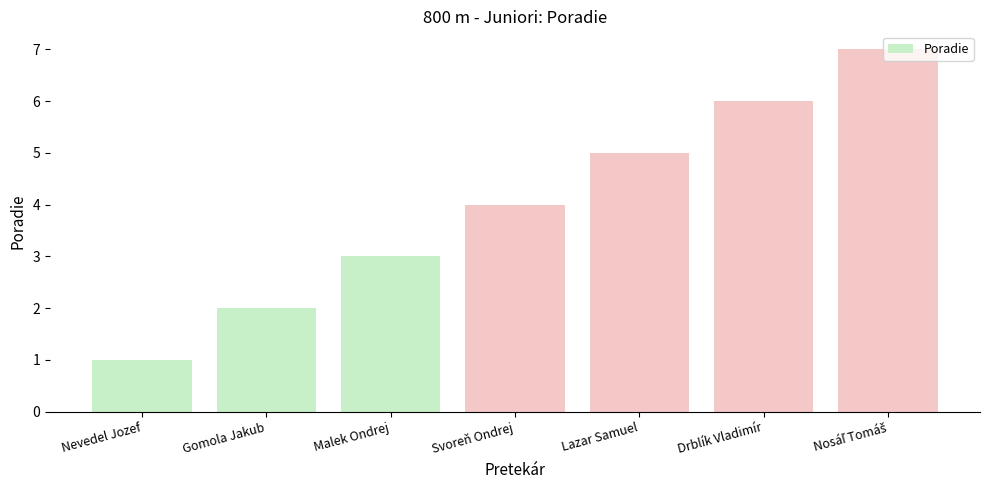

What is the maximum value shown in the chart?

7